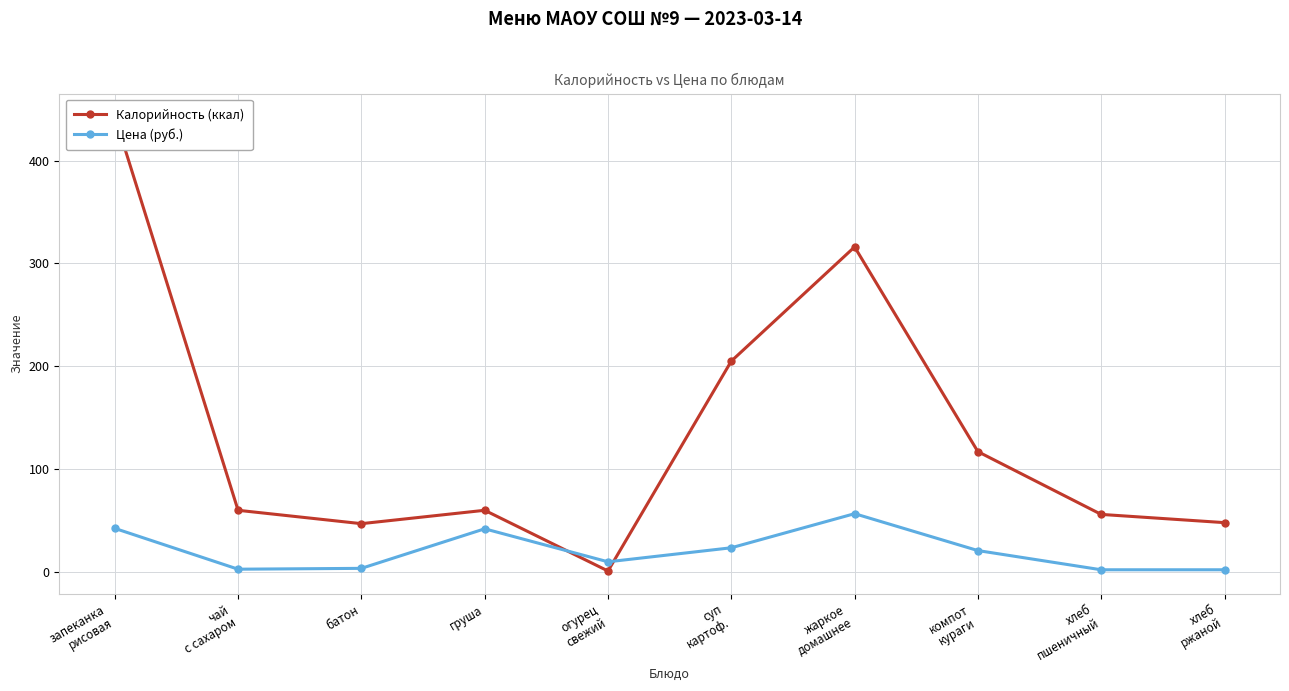

Which series has the widest spread of values?

Калорийность (ккал)